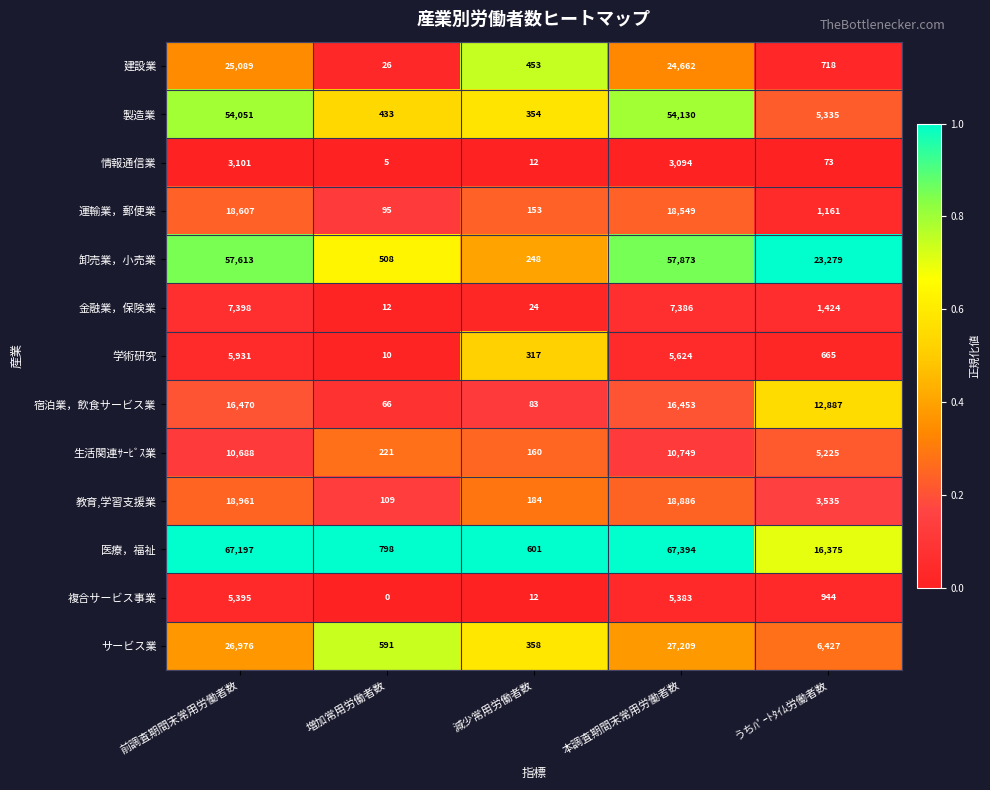

The value of 医療，福祉 at 増加常用労働者数 is 798. True or false?

True